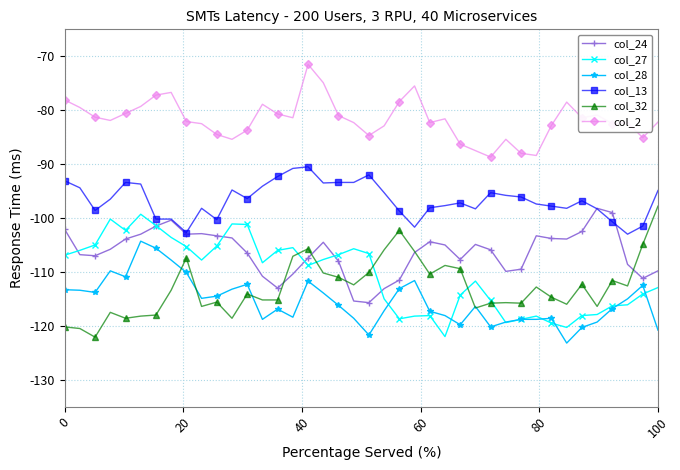

What are all the series names shown in the legend?

col_24, col_27, col_28, col_13, col_32, col_2